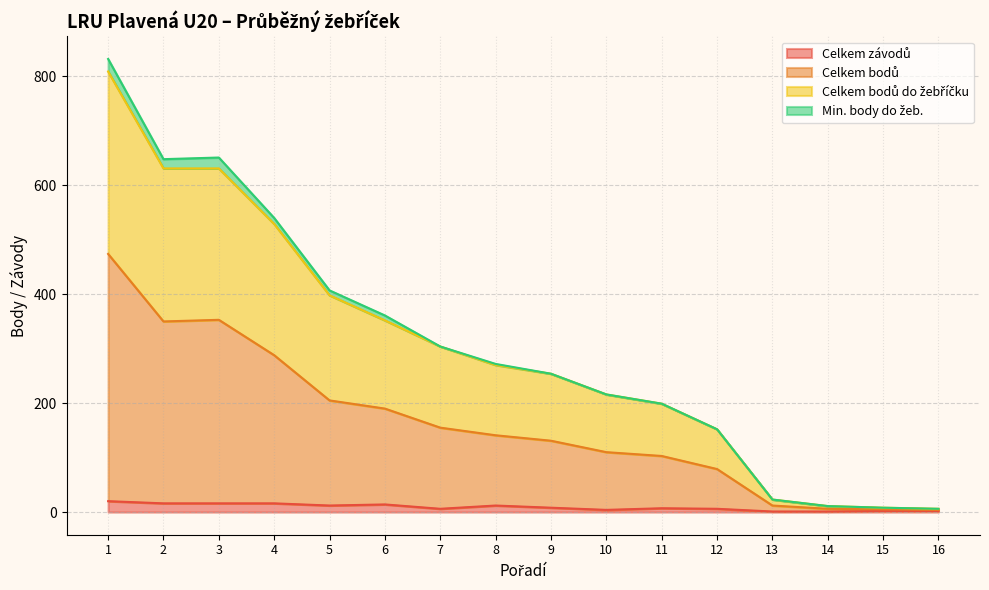

Is it true that Celkem bodů do žebříčku equals 41 at 13?

False